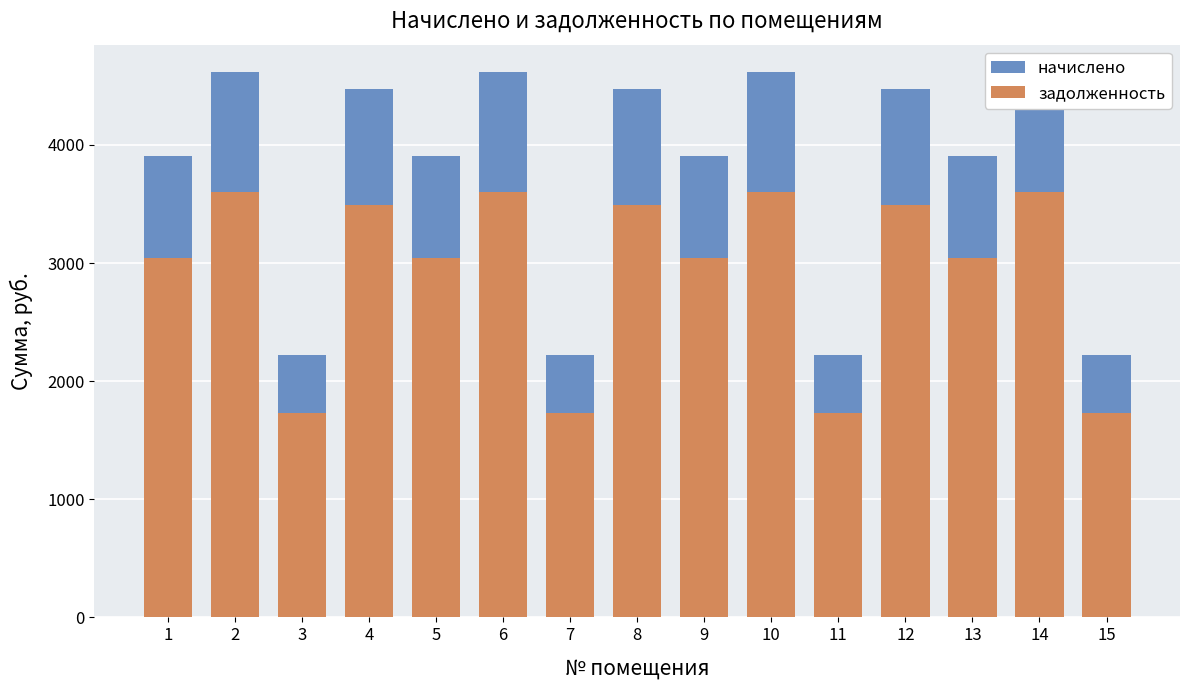

What is the value of the задолженность bar at the 9th from the left?

3047.0